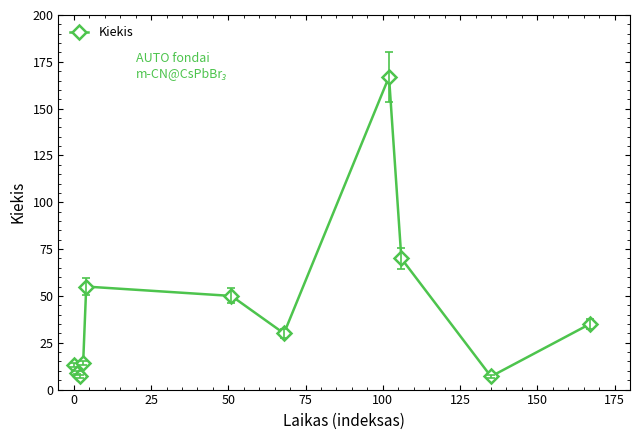

What is the difference between the second highest and minimum values?

63